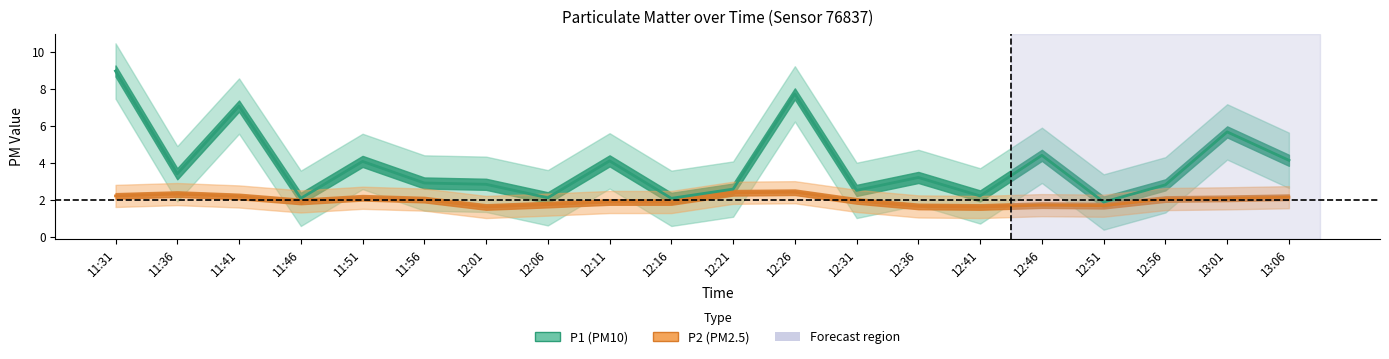

What is the label of the 20th point from the left?

13:06